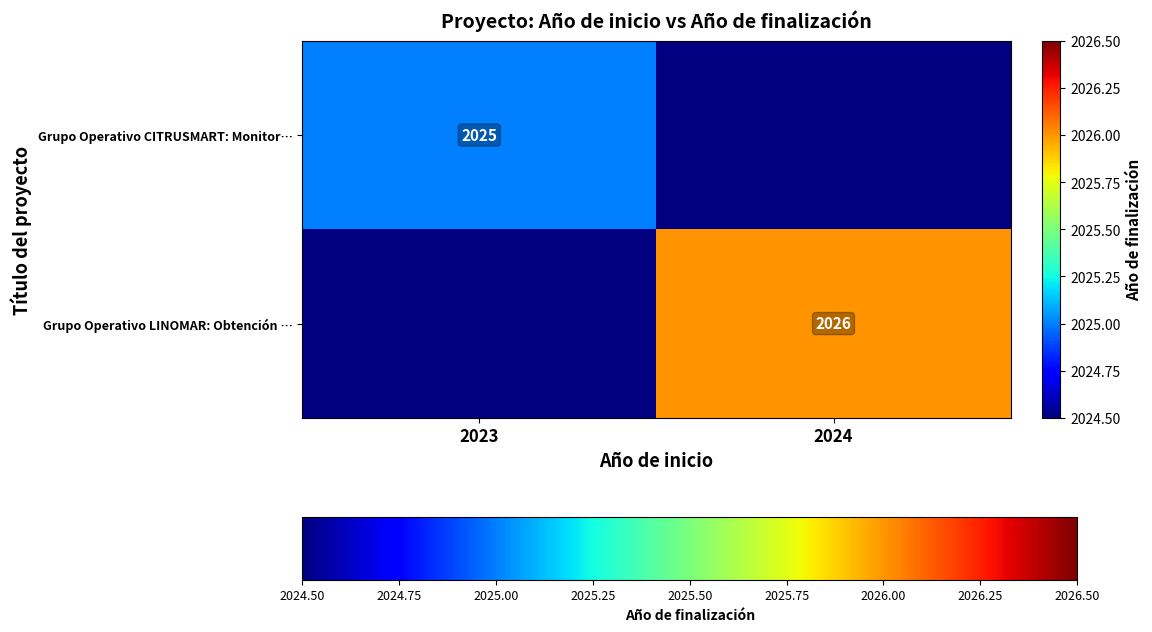

Count the number of data series in this chart.

2